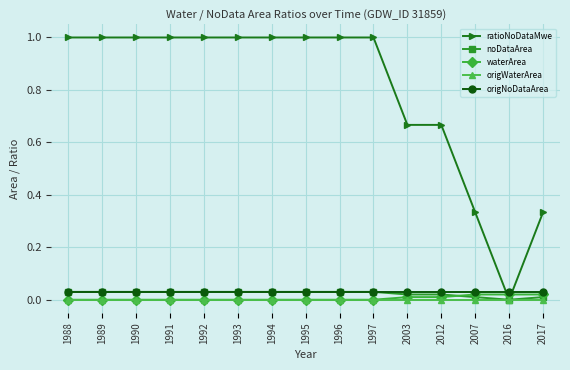

Between 1993 and 2017, which series saw the biggest shift?

ratioNoDataMwe